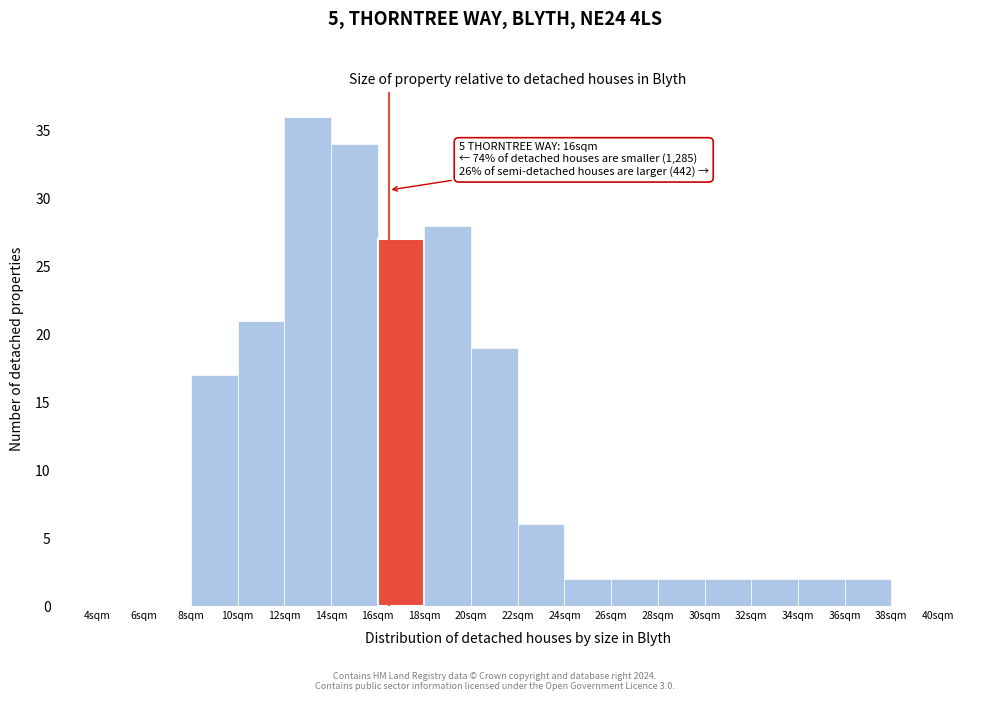

Which range on the x-axis has the tallest bar?

12 to 14